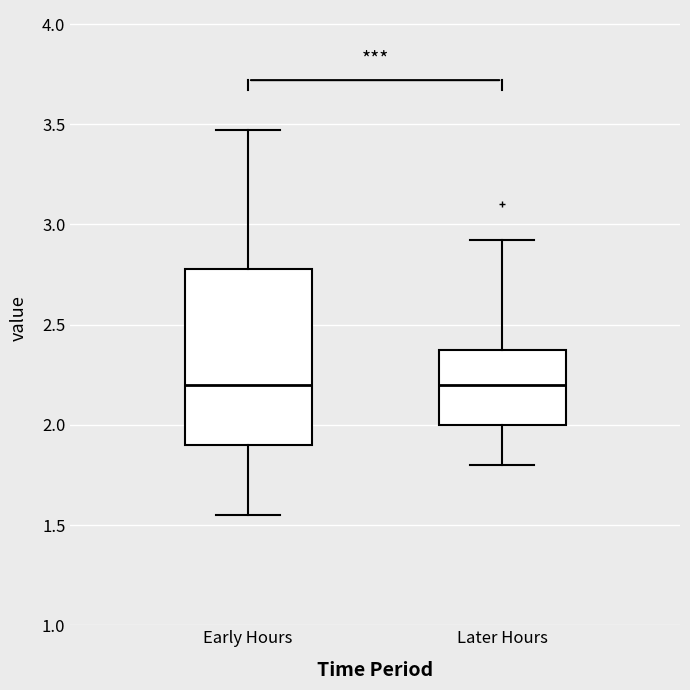

Where is the lower edge of the box for Early Hours on the y-axis? The values are not printed on the chart, so give them approximately, as read against the axis.

1.90